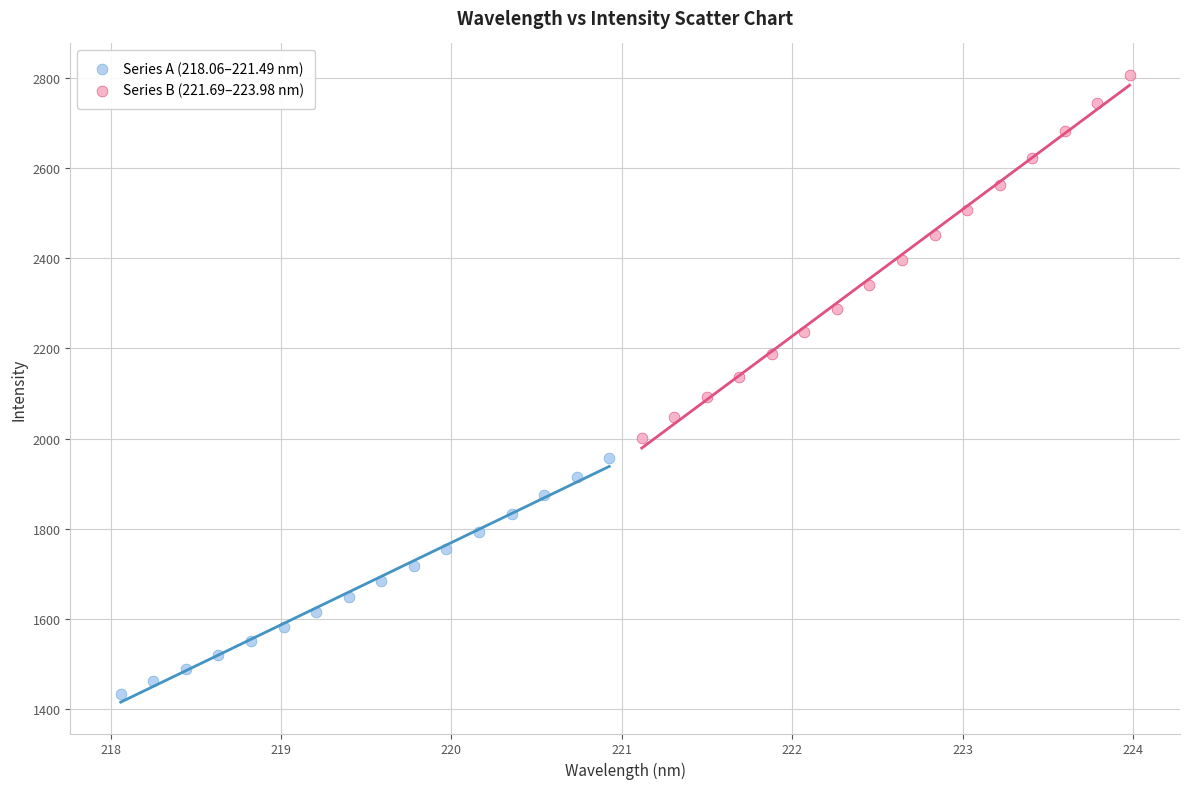

Which series contains the lowest Y value?

Series A (218.06–221.49 nm)